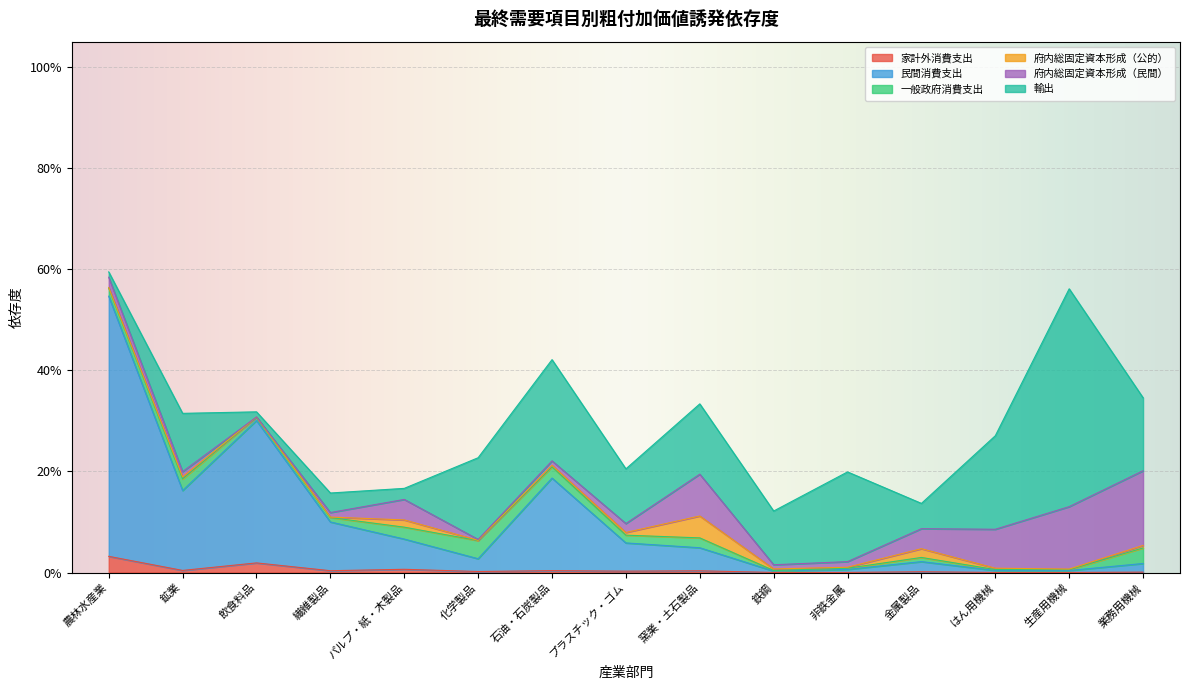

At how many categories does at least one series exceed 0?

15